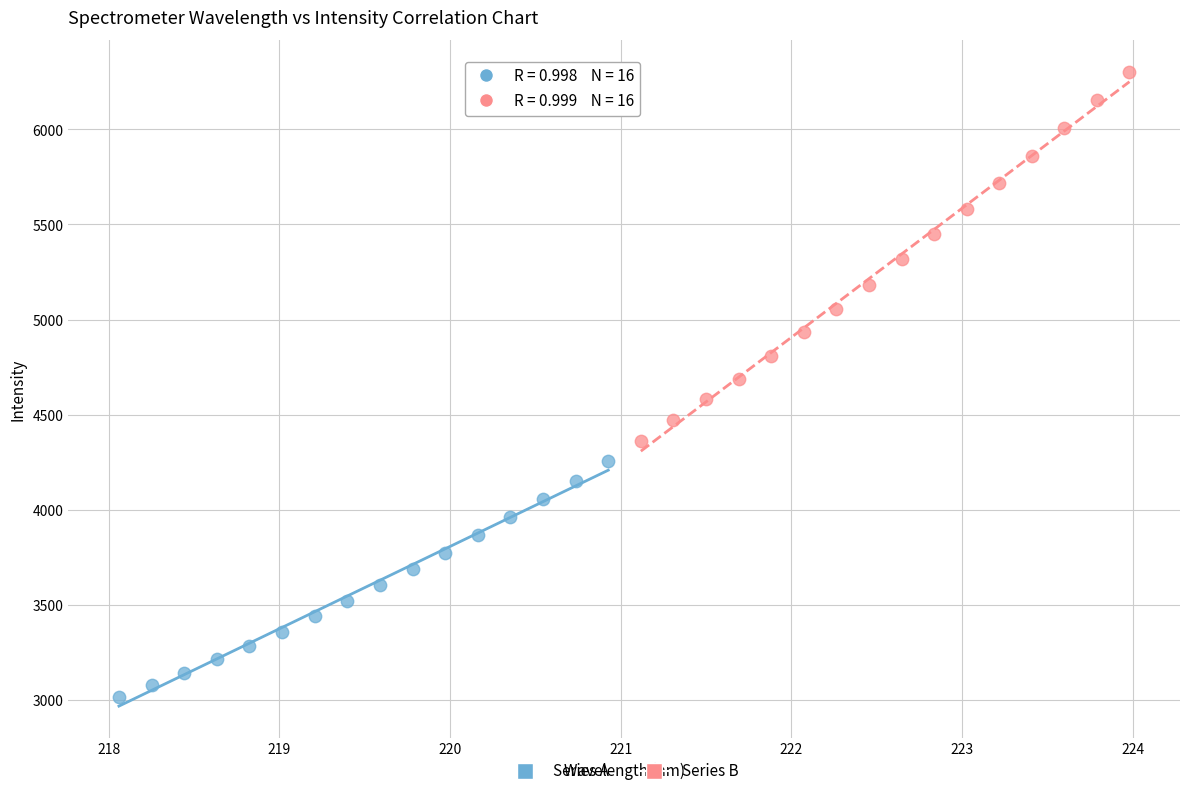

Which series reaches the maximum Y coordinate?

Series B